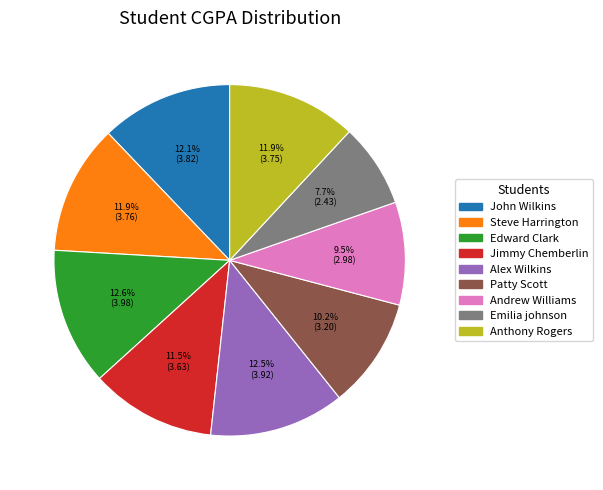

Is the sum of Edward Clark and John Wilkins greater than half?

No